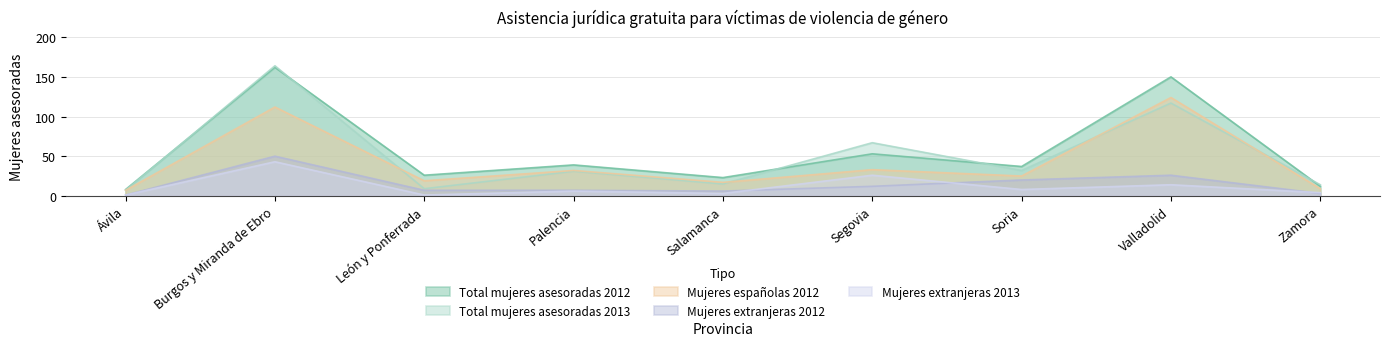

In Mujeres extranjeras 2013, how many points are higher than both neighbors (excluding endpoints)?

4